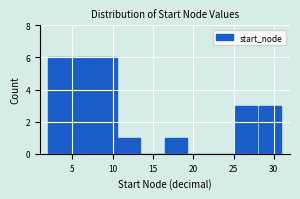

How tall is the bar that spans 2.0 to 4.9 on the x-axis? Neither the bar edges nor the heights are printed on the chart, so give them approximately, as read against the axes.

6